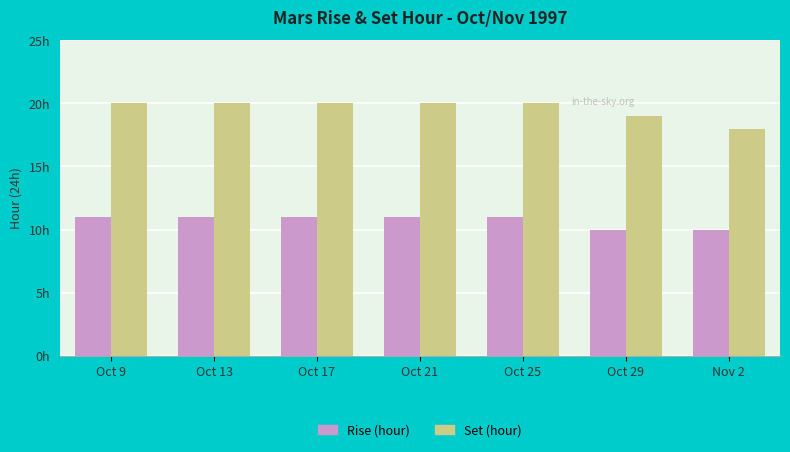

What position from the right is Oct 9?

7